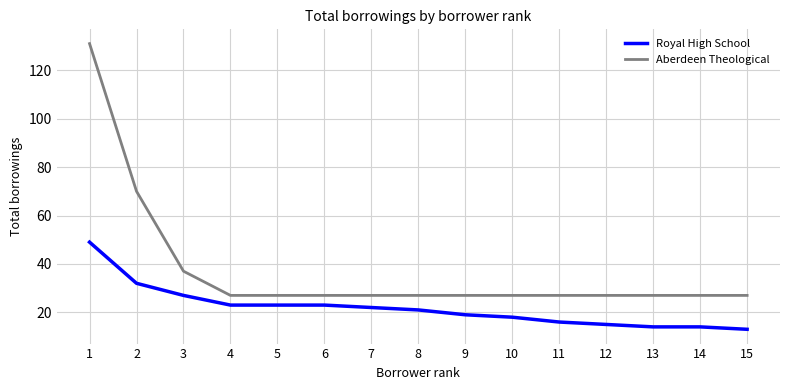

Rank the series by their maximum value, from lowest to highest.

Royal High School, Aberdeen Theological